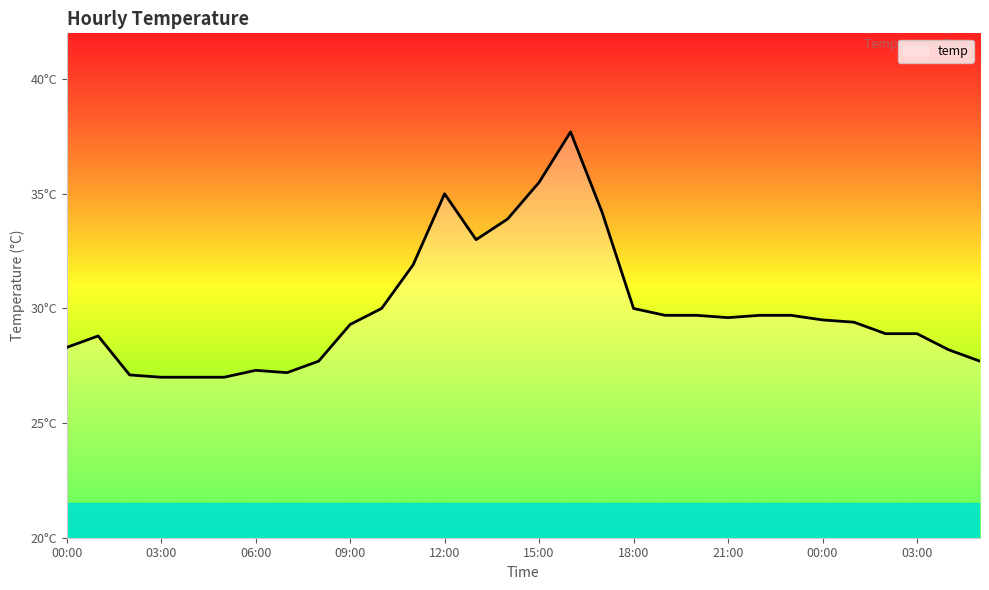

Is this an area chart (filled region under the line)?

Yes